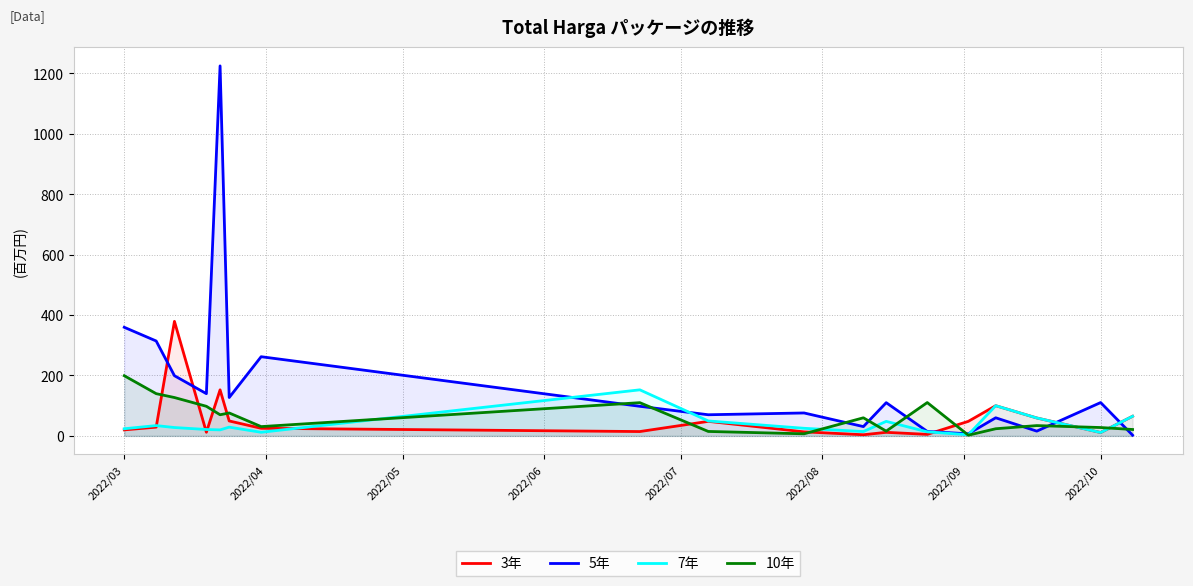

Does the chart display data point markers on the line(s)?

No